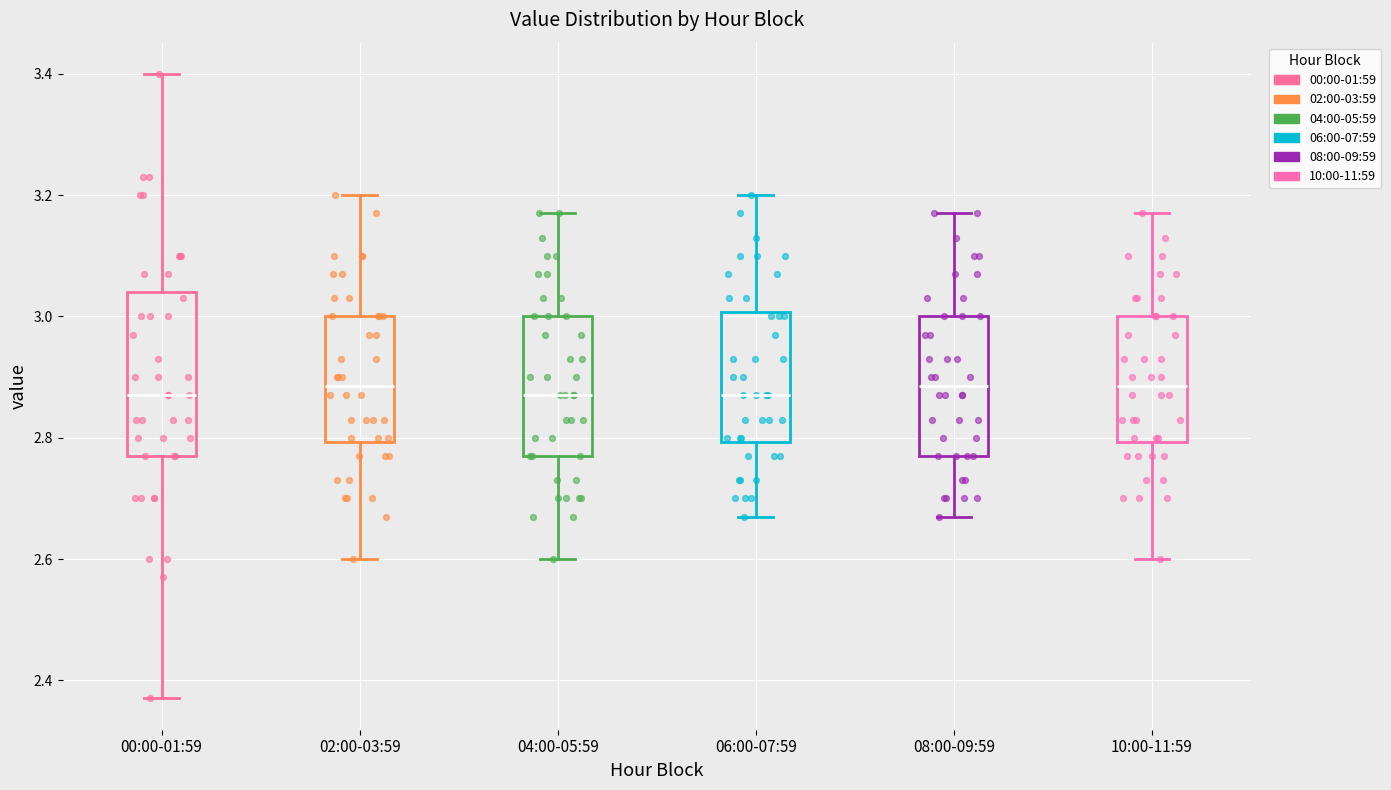

Which box is the tallest, from its lower edge to its upper edge?

00:00-01:59